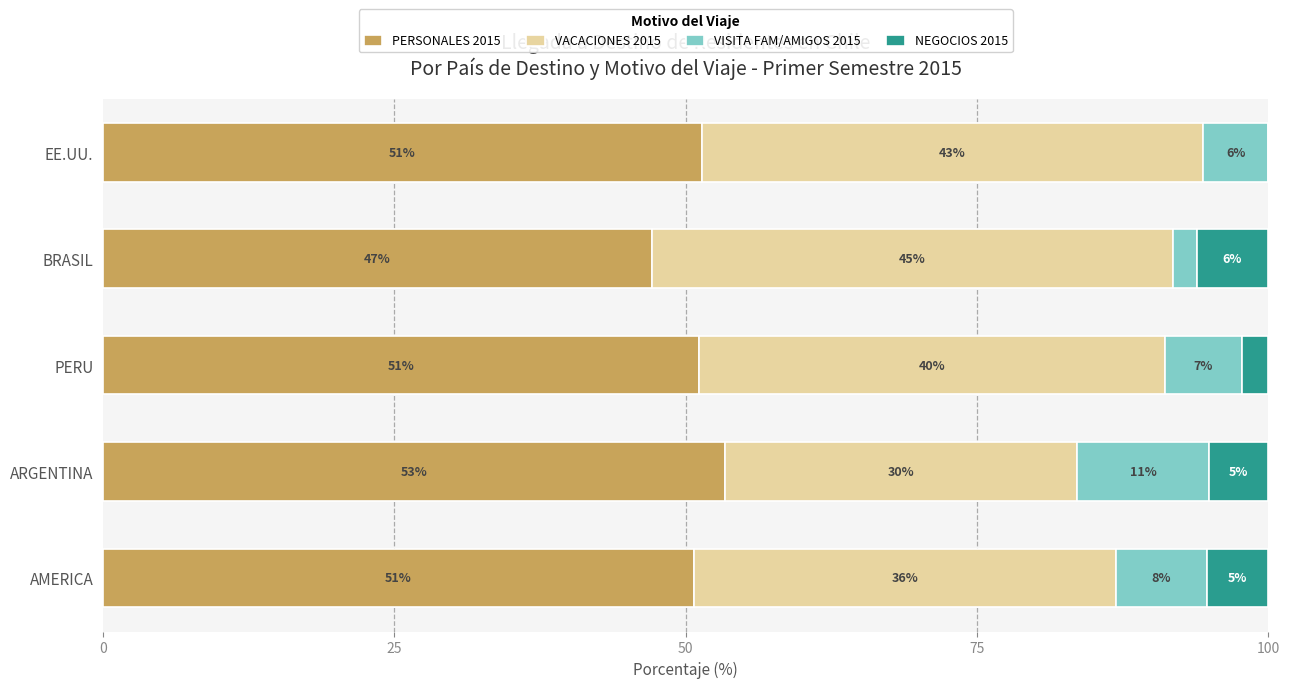

What are all the series names shown in the legend?

PERSONALES 2015, VACACIONES 2015, VISITA FAM/AMIGOS 2015, NEGOCIOS 2015